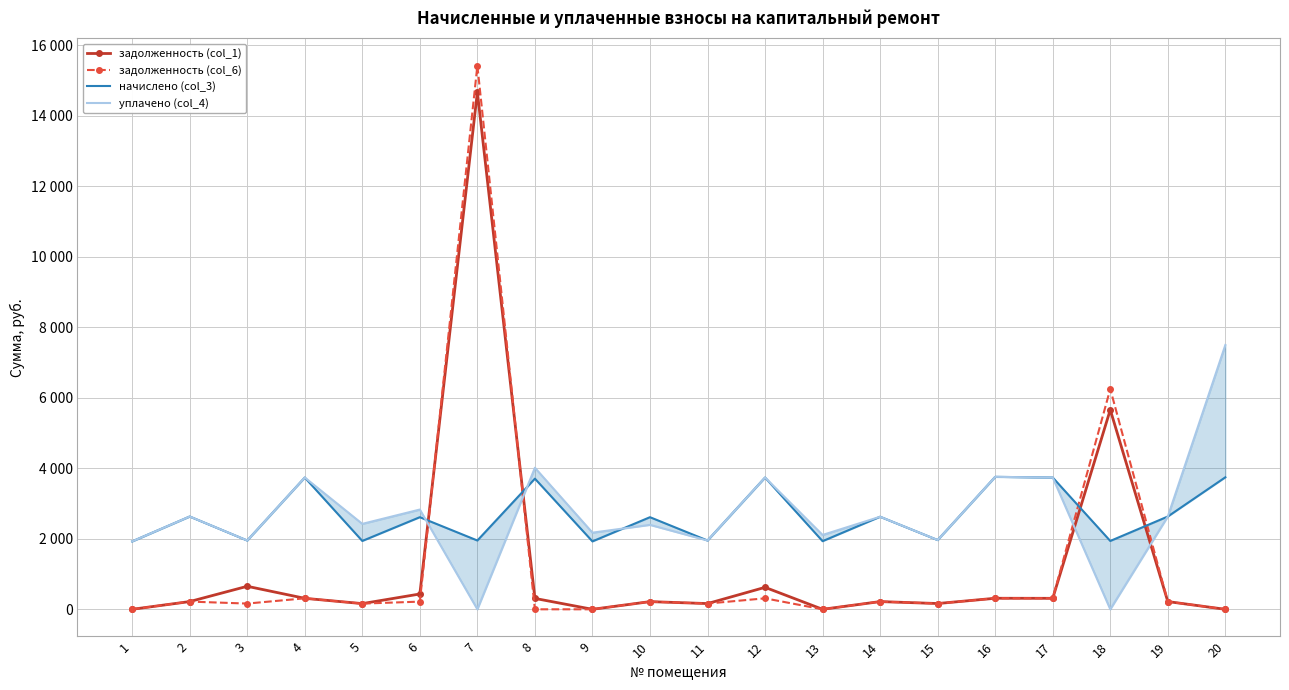

In уплачено (col_4), how many points are higher than both neighbors (excluding endpoints)?

8